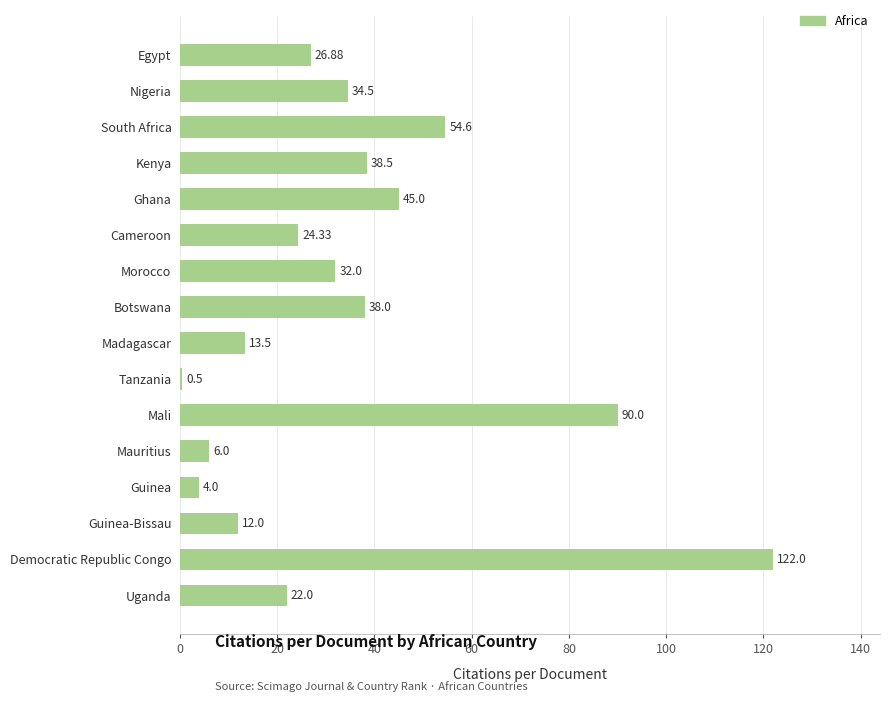

Which category has the highest value across all series?

Democratic Republic Congo